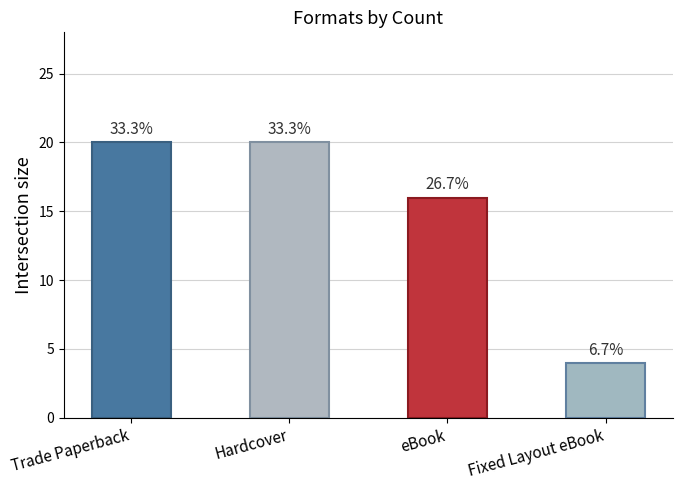

What position from the right is eBook?

2